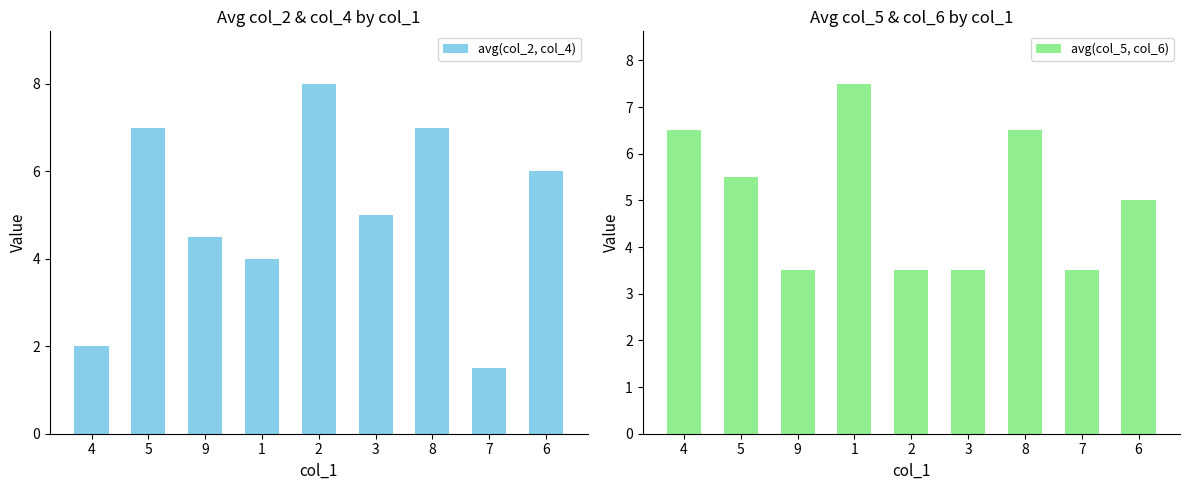

What is the difference between the maximum and minimum values in the avg(col_5, col_6) series?

4.0